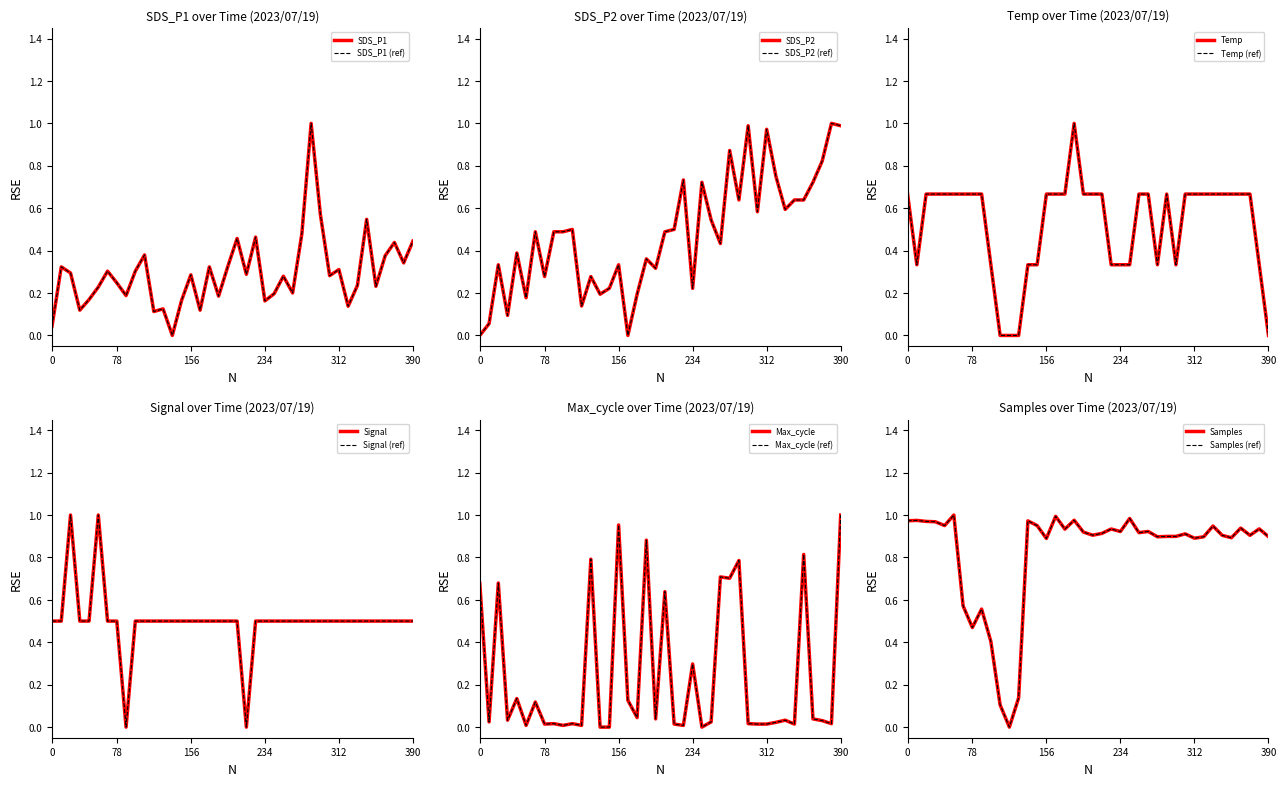

How many data points in SDS_P1 are above 0?

39